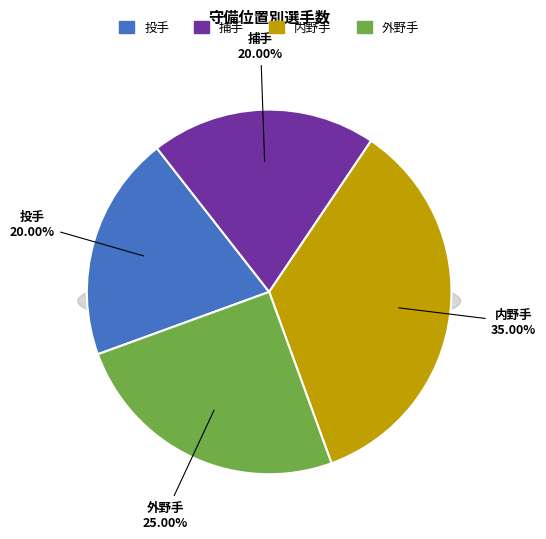

To the nearest percent, what is the difference between the 捕手 and 外野手 slice percentages?

5%